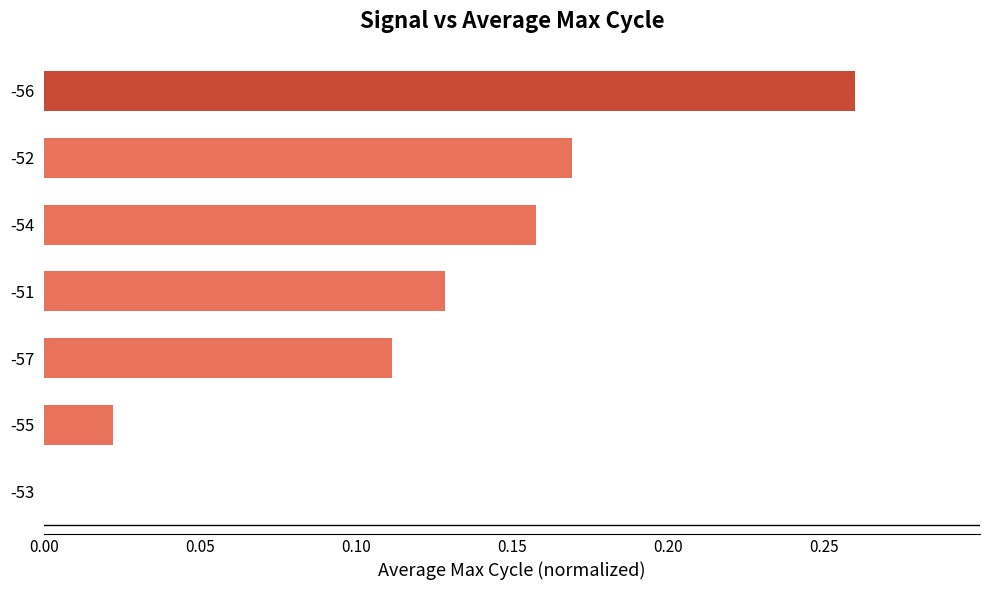

Between -52 and -55, which is larger?

-52